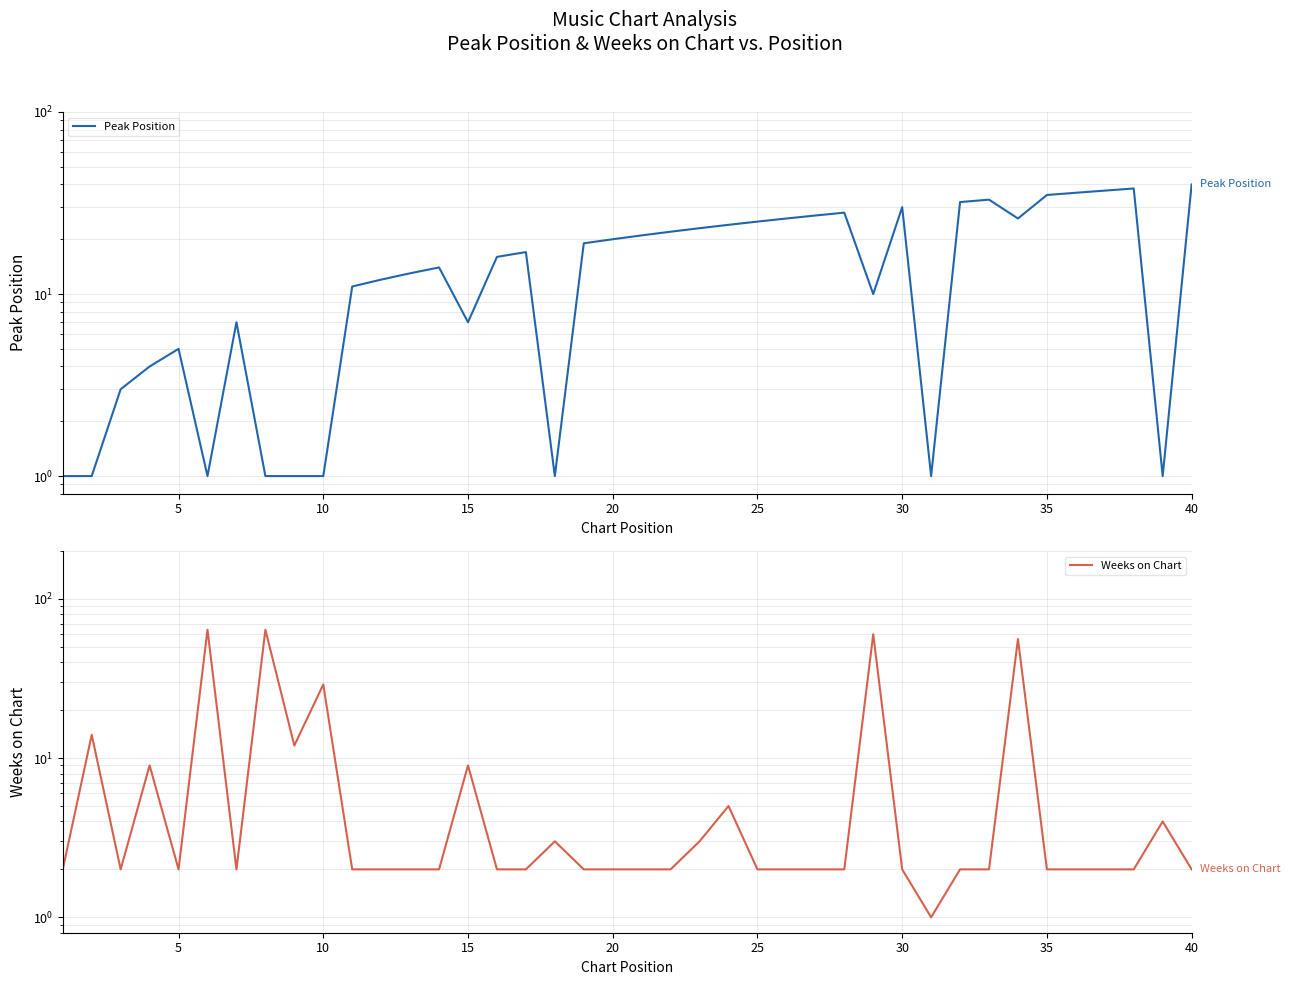

What is the difference between the maximum and minimum values in the Weeks on Chart series?

63